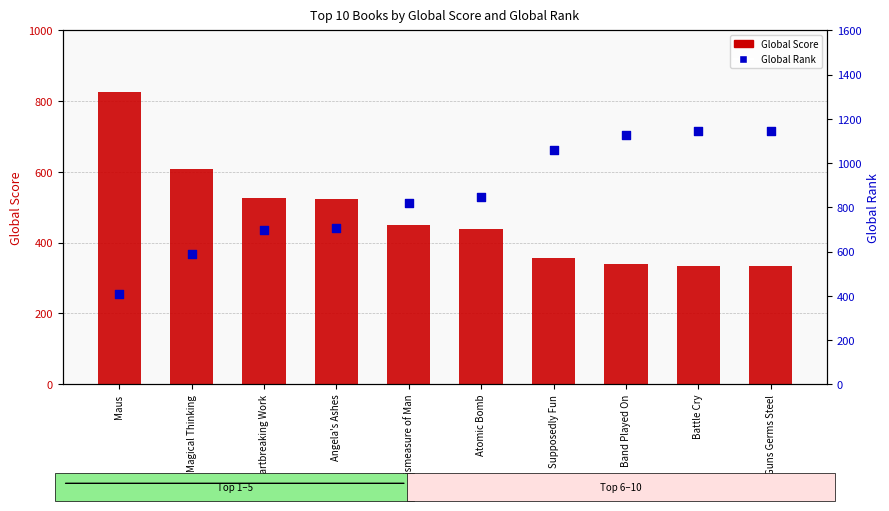

What are all the series names shown in the legend?

Global Score, Global Rank